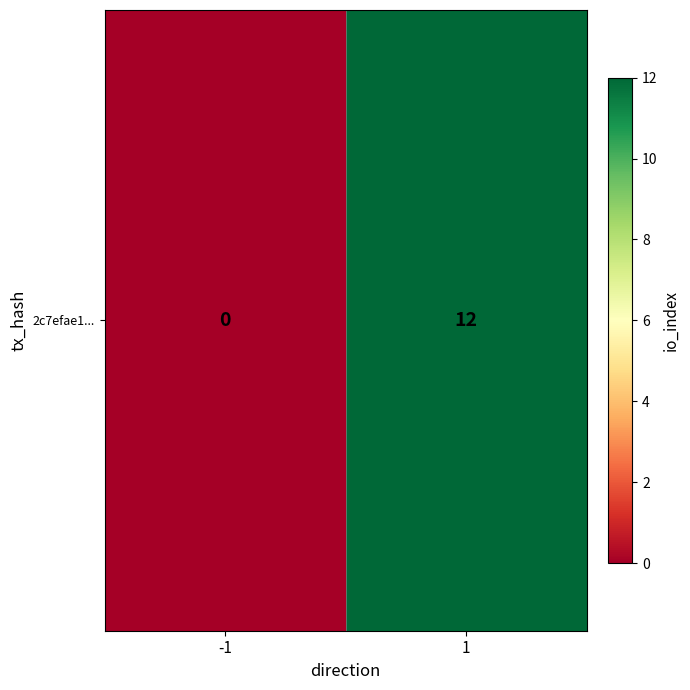

What is the difference between the maximum and minimum values?

12